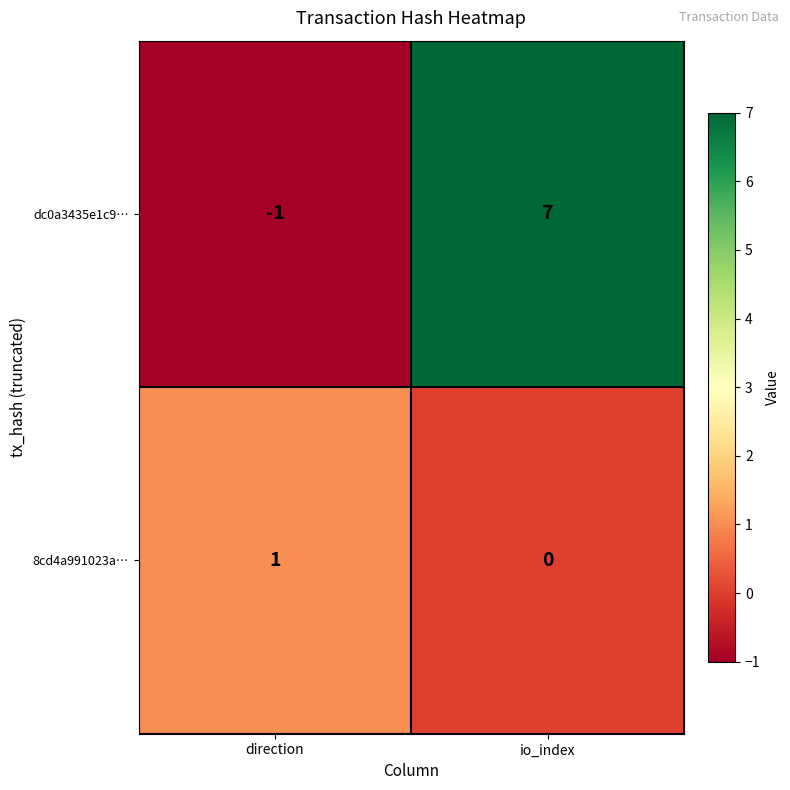

How many positive values does the dc0a3435e1c9… series have?

1